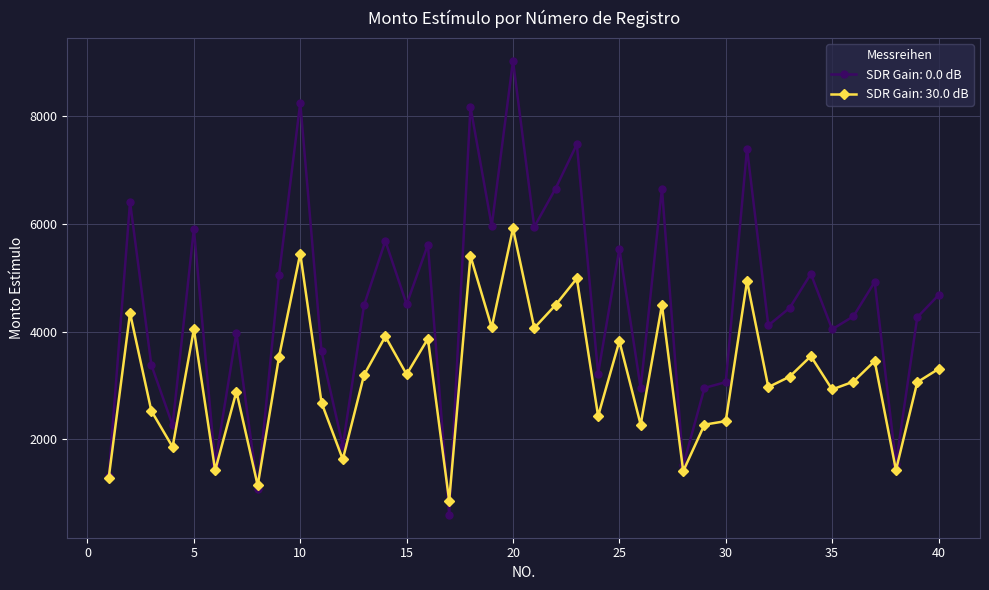

Which series has the largest range (max minus min)?

SDR Gain: 0.0 dB